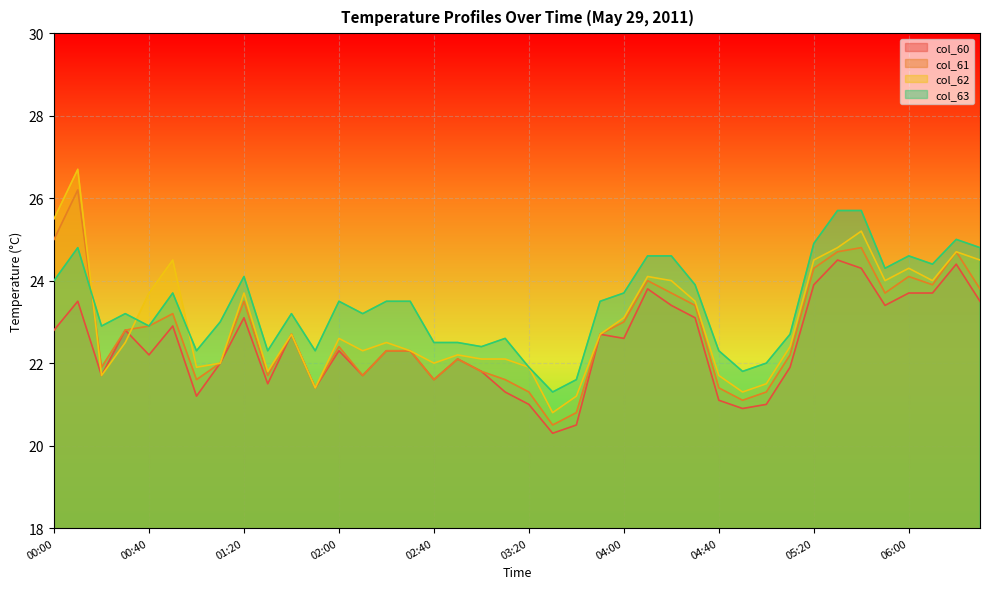

What value does the col_61 series have at 01:50?

21.4